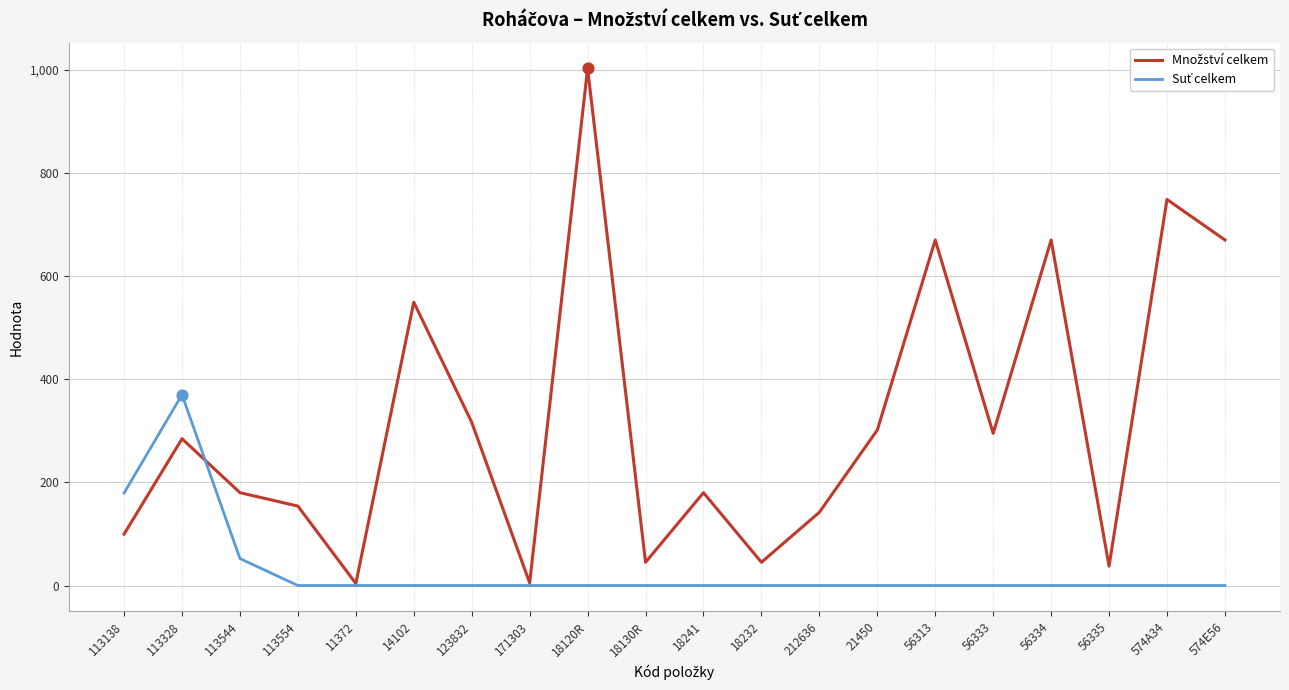

What is the total value across all series at 574A34?

748.5